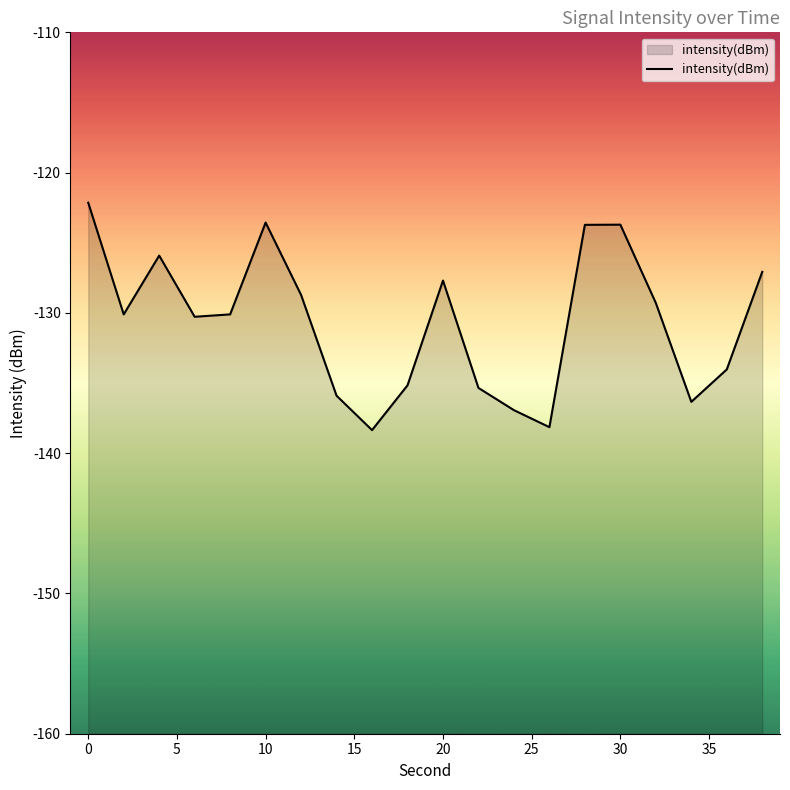

Read the value at 30.

-123.7